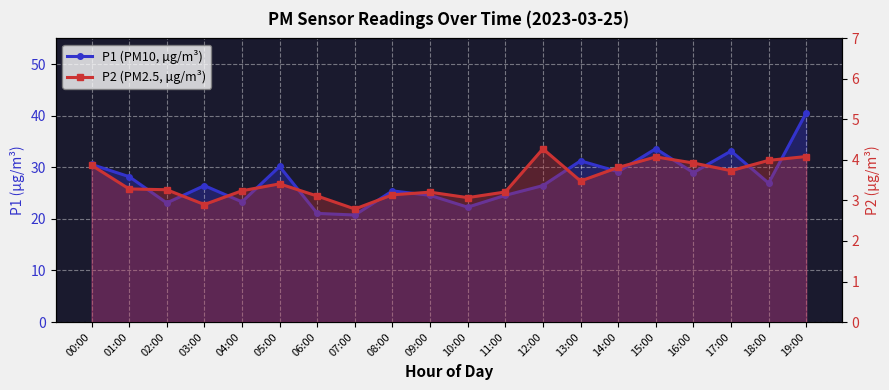

Reading right to left, what are all the values shown in this chart?

P1 (PM10, µg/m³): 19:00=40.6	18:00=26.9	17:00=33.2	16:00=29.0	15:00=33.6	14:00=29.1	13:00=31.3	12:00=26.5	11:00=24.6	10:00=22.3	09:00=24.6	08:00=25.4	07:00=20.8	06:00=21.1	05:00=30.2	04:00=23.3	03:00=26.4	02:00=23.1	01:00=28.2	00:00=30.6
P2 (PM2.5, µg/m³): 19:00=4.1	18:00=4.0	17:00=3.7	16:00=3.9	15:00=4.1	14:00=3.8	13:00=3.5	12:00=4.3	11:00=3.2	10:00=3.1	09:00=3.2	08:00=3.1	07:00=2.8	06:00=3.1	05:00=3.4	04:00=3.2	03:00=2.9	02:00=3.3	01:00=3.3	00:00=3.9